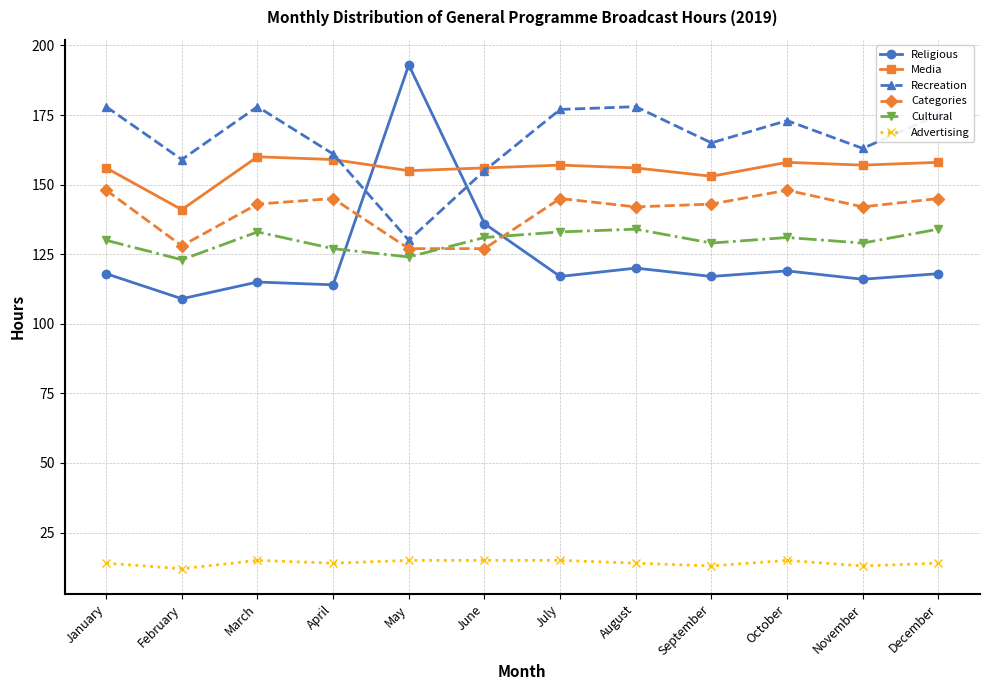

What is the difference between the highest and lowest values at October?

158